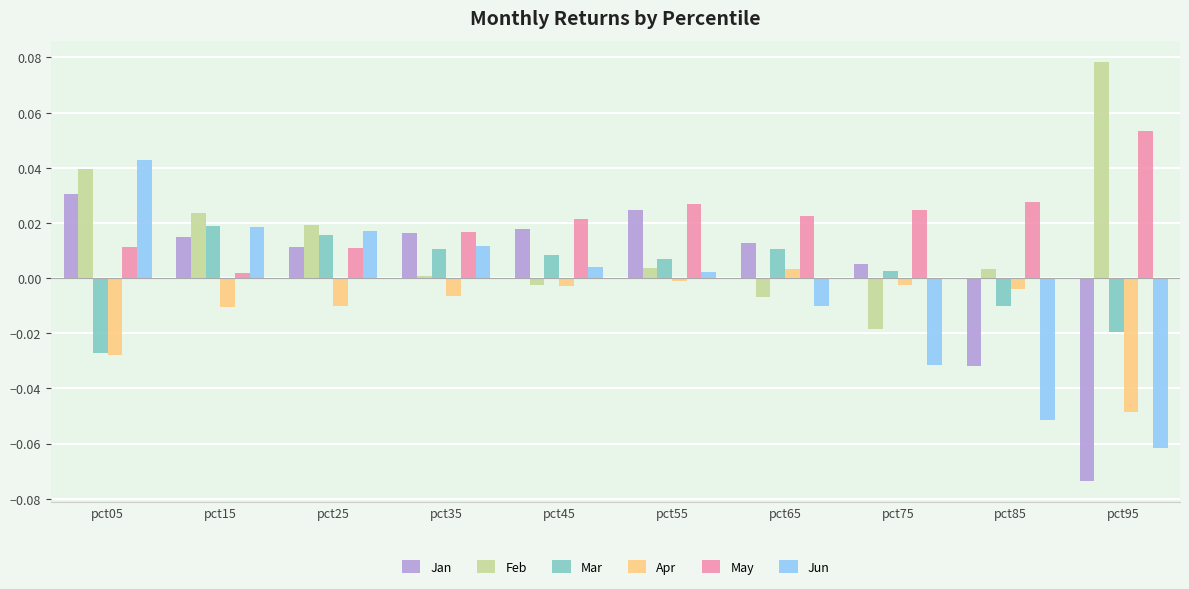

How many groups of bars are there?

10